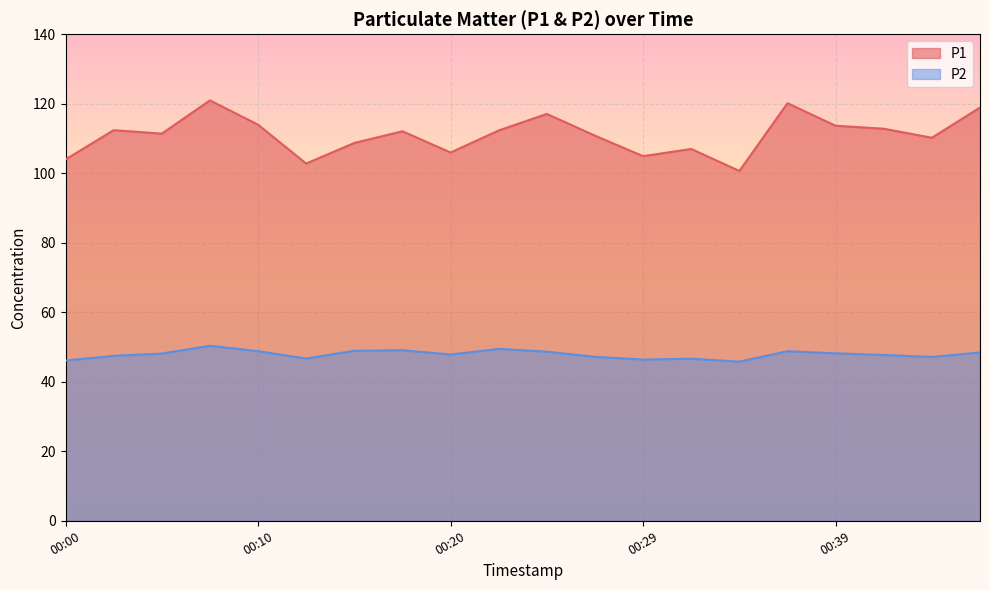

Where is P1 nearest to the value 110?

00:44